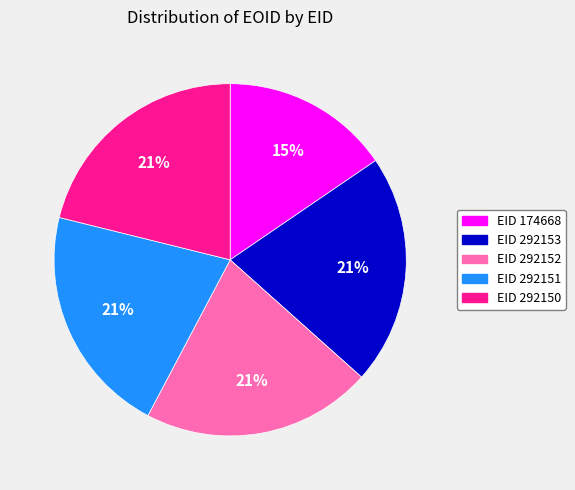

Count the number of slices in the pie.

5